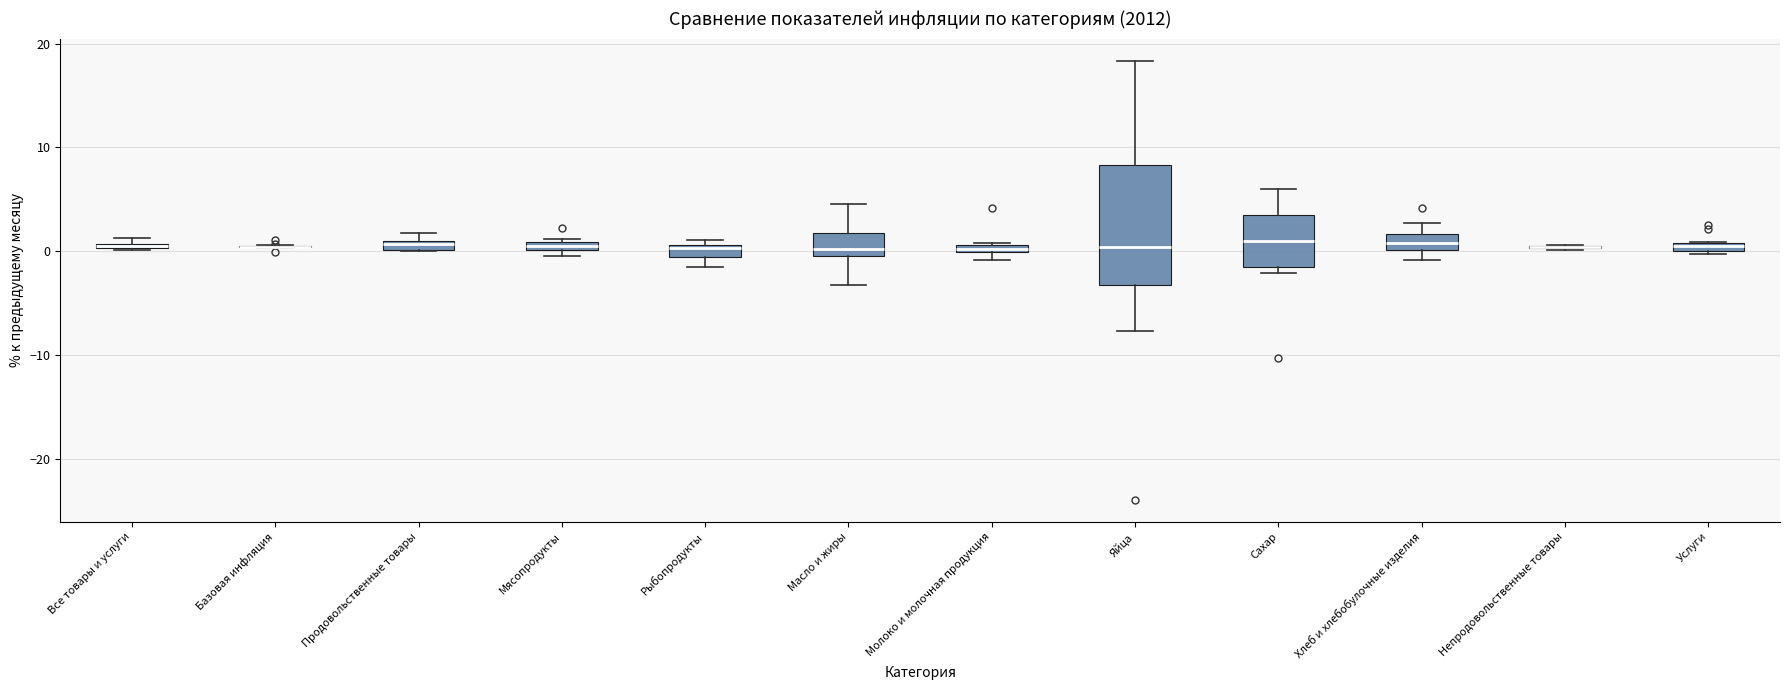

Comparing the boxes themselves (not the whiskers), which one is the tallest?

Яйца